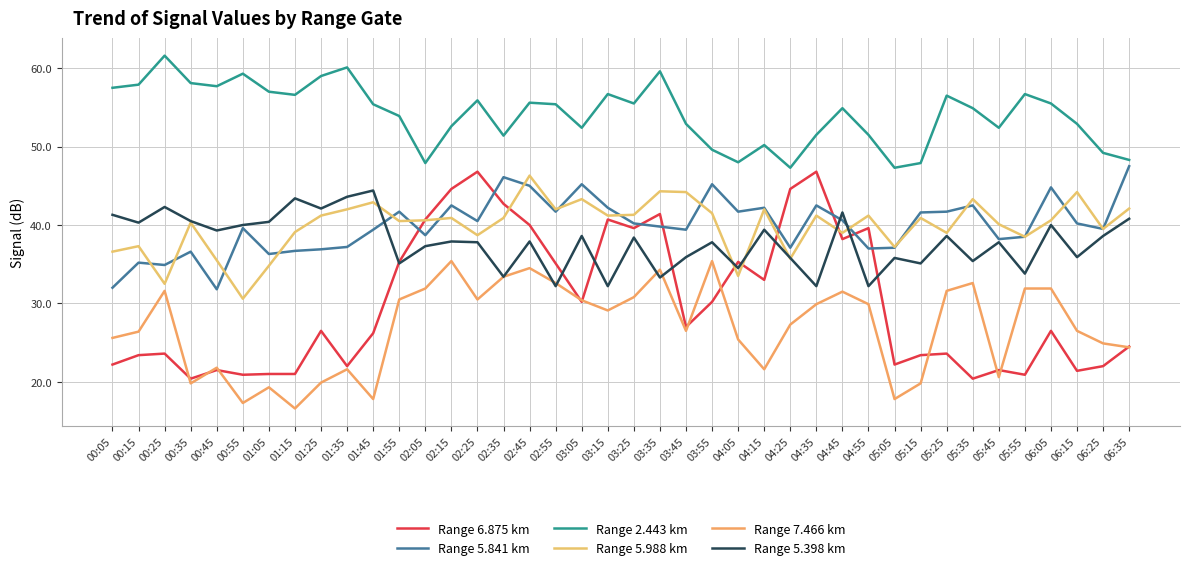

At which category does Range 5.988 km reach its first local peak?

00:15